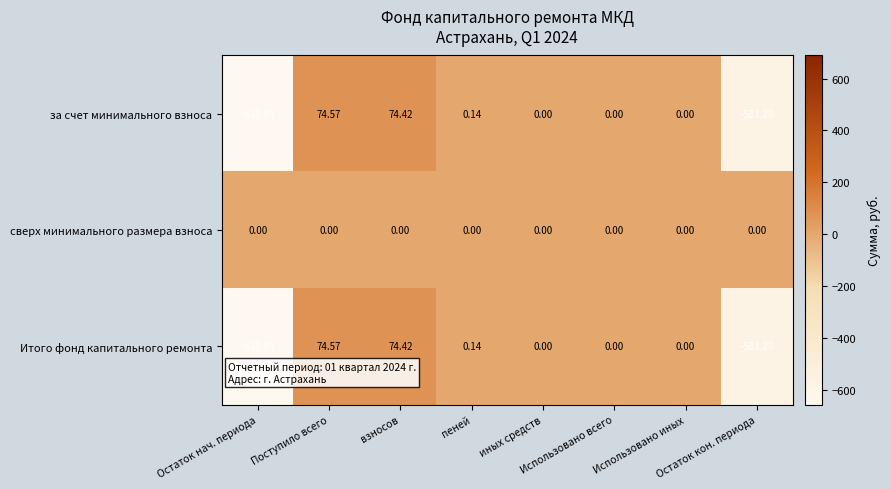

Which series has the widest spread of values?

за счет минимального взноса